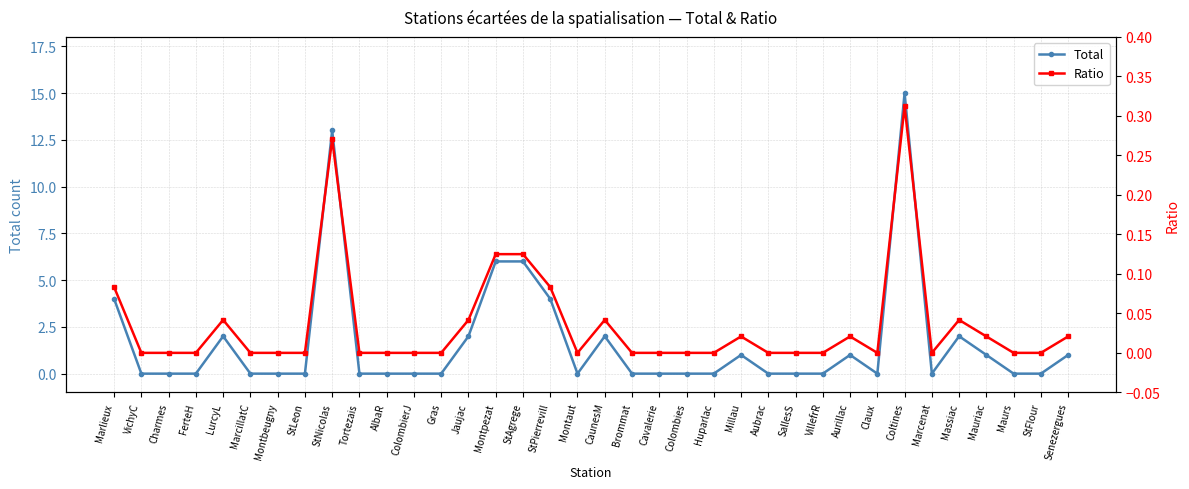

The Ratio series shows 0.1 at StPierrevill. True or false?

False